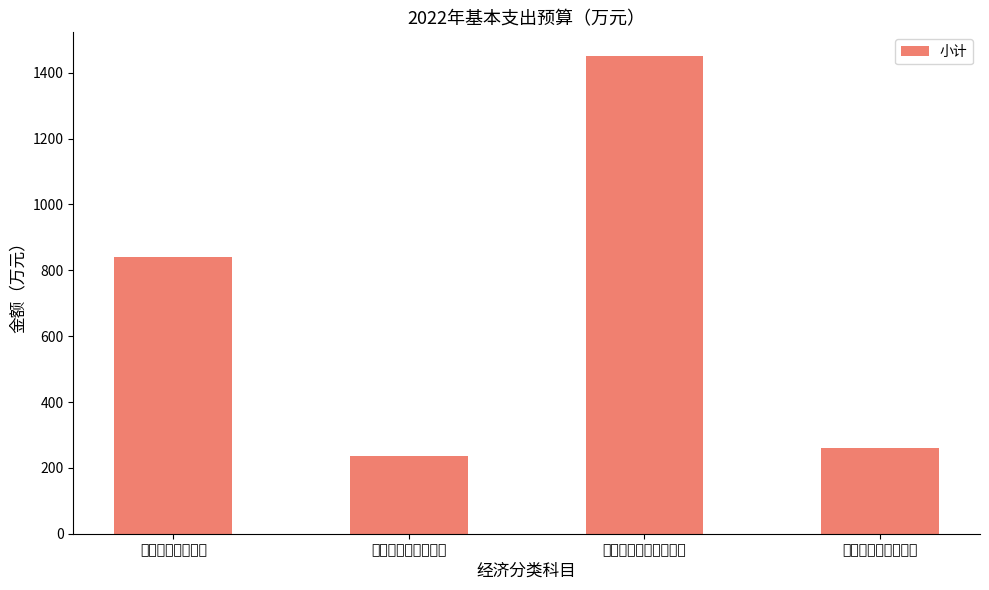

What is the average value?

696.7